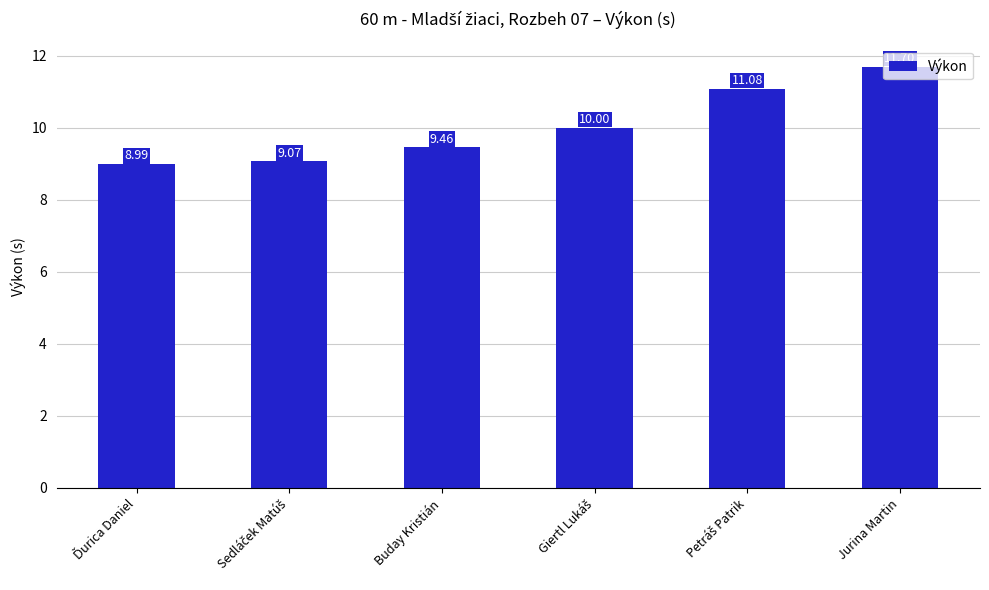

What is the label of the 3rd bar from the left?

Buday Kristián